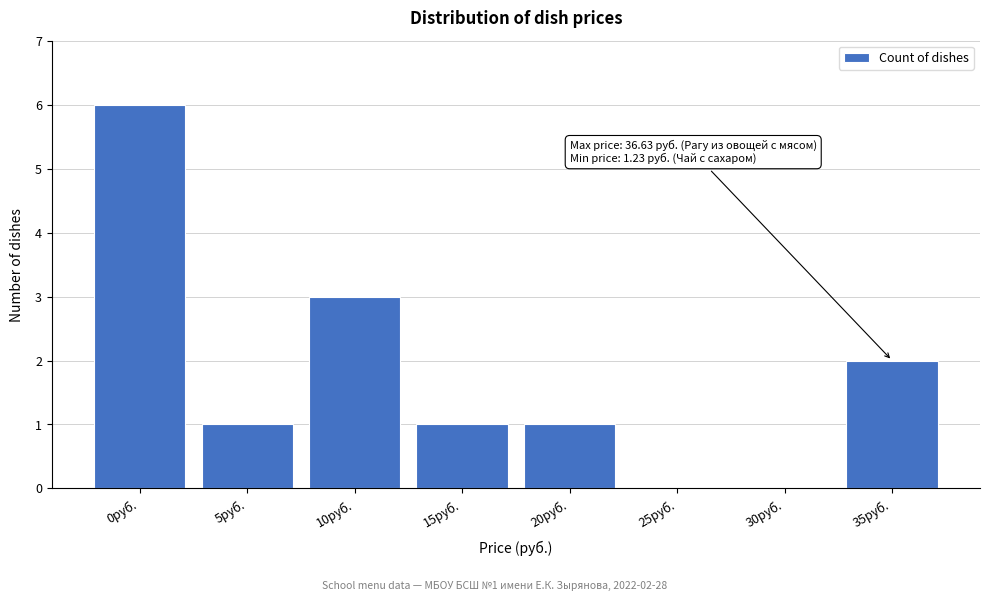

Reading right to left, extract all data points from this chart.

35руб.=2	30руб.=0	25руб.=0	20руб.=1	15руб.=1	10руб.=3	5руб.=1	0руб.=6